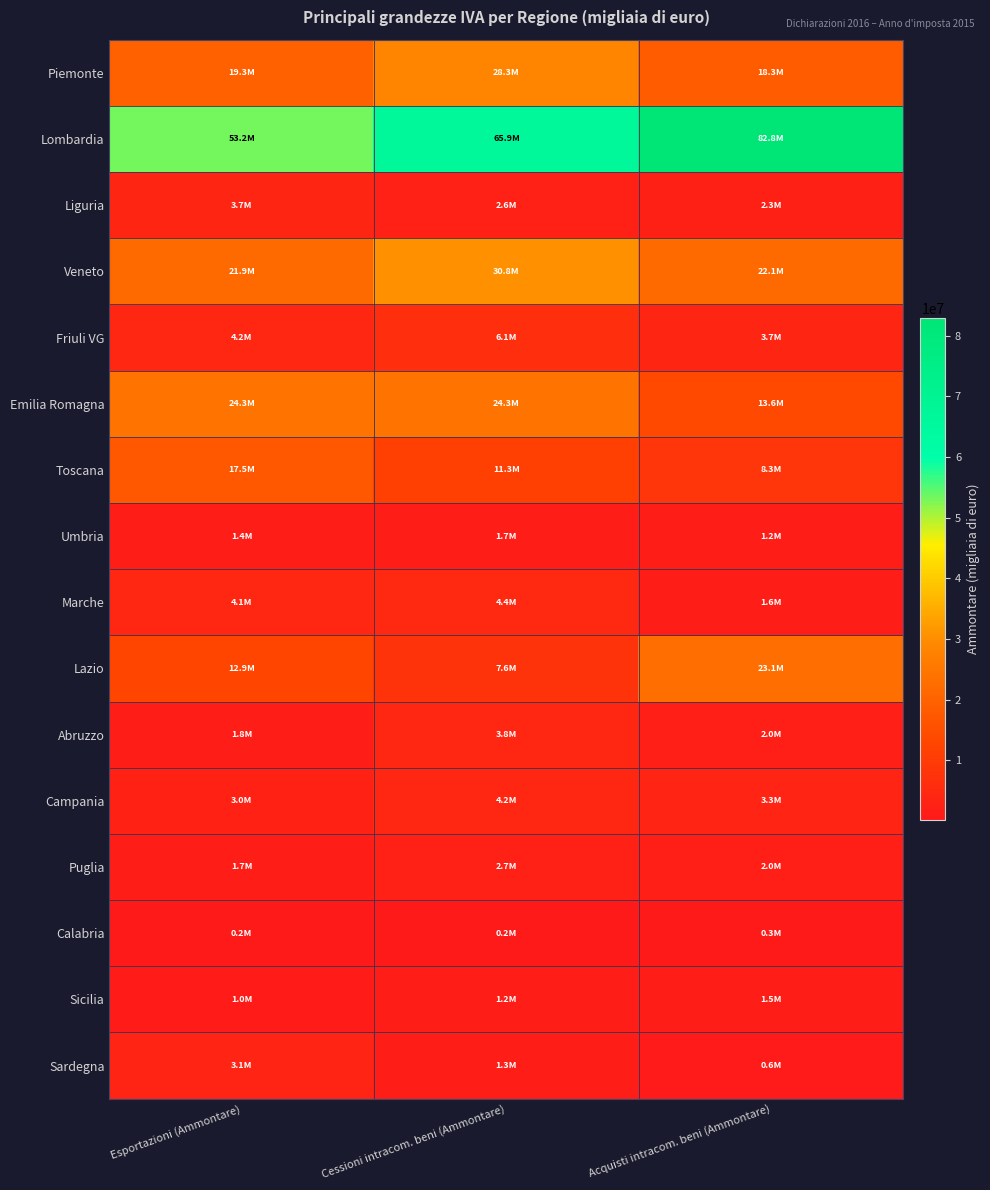

Rank the series at Acquisti intracom. beni (Ammontare) from lowest to highest value.

Calabria, Sardegna, Umbria, Sicilia, Marche, Abruzzo, Puglia, Liguria, Campania, Friuli VG, Toscana, Emilia Romagna, Piemonte, Veneto, Lazio, Lombardia